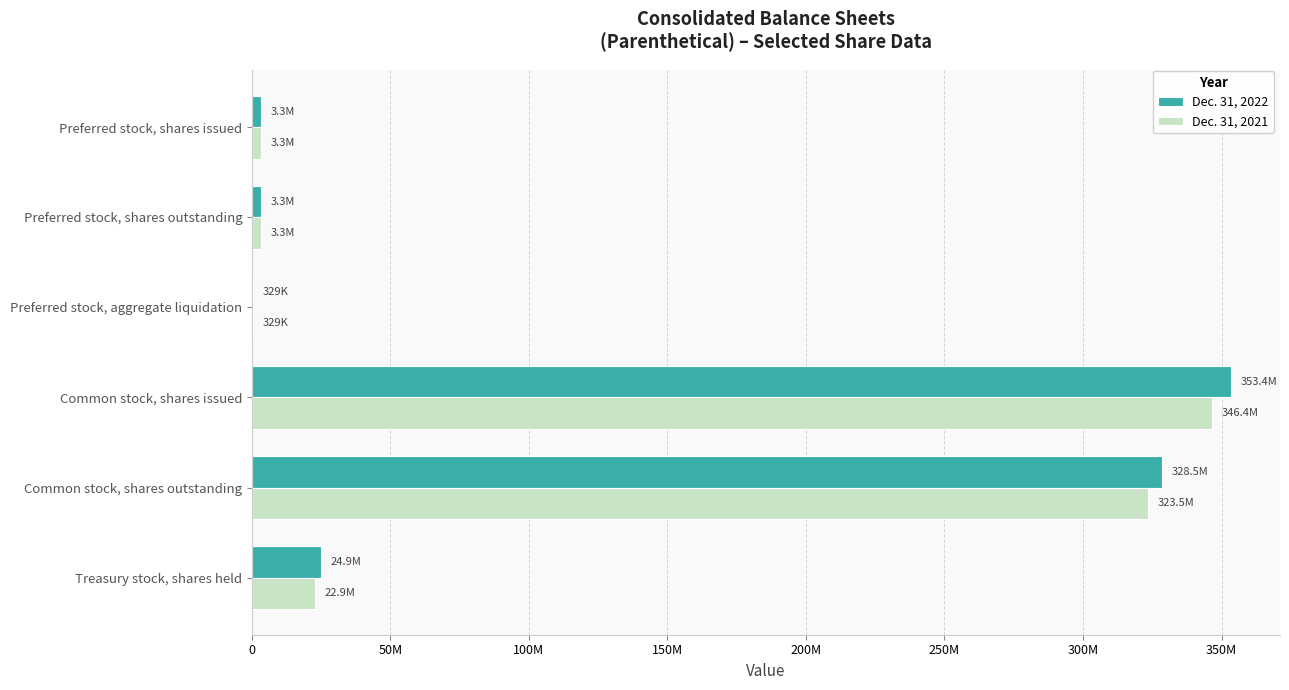

What are all the series names shown in the legend?

Dec. 31, 2022, Dec. 31, 2021